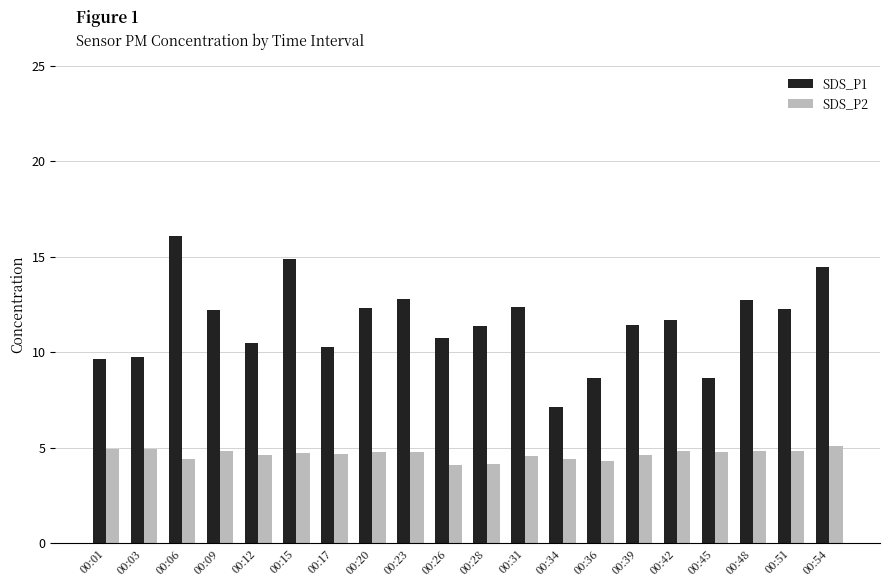

Which series has the widest spread of values?

SDS_P1